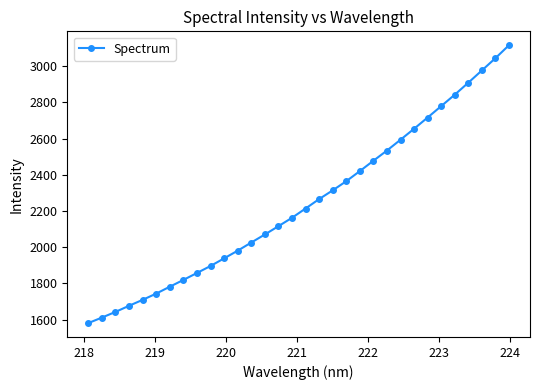

What is the maximum value shown in the chart?

3114.9